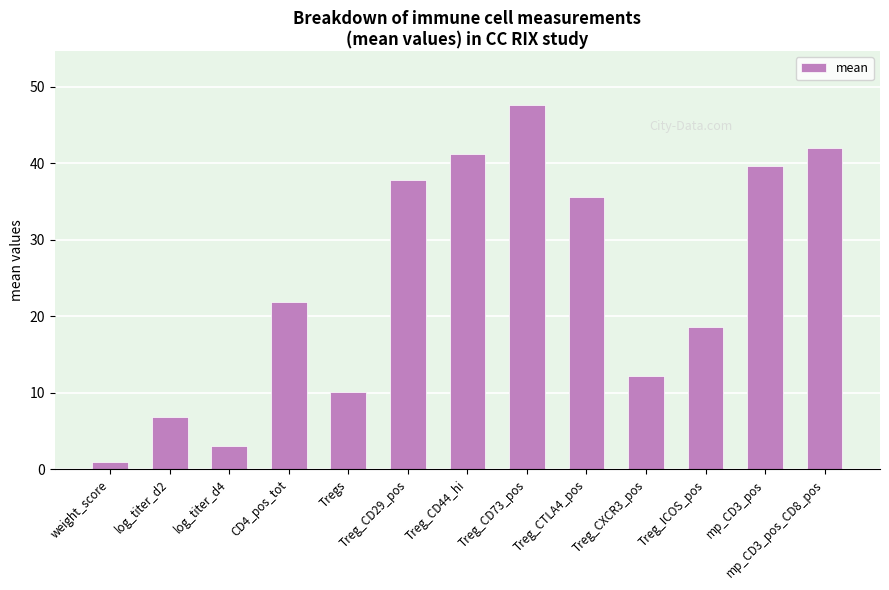

What is the average value?

24.4